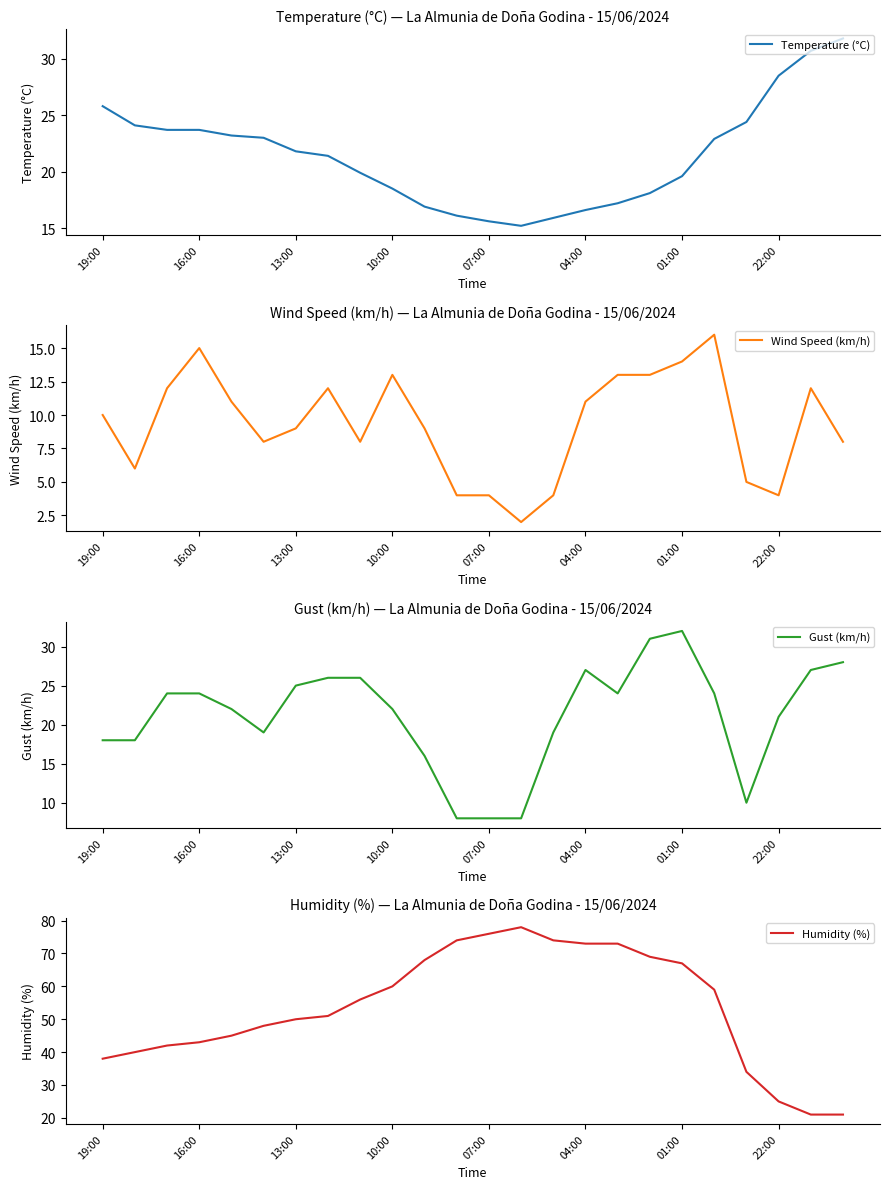

How many values in the Gust (km/h) series exceed 24?

8